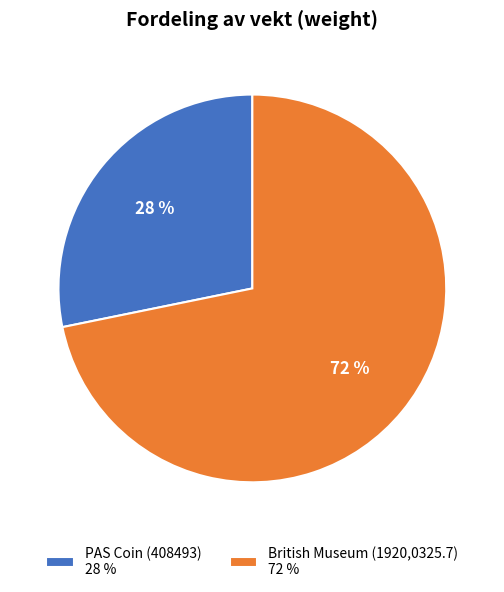

Between British Museum (1920,0325.7) and PAS Coin (408493), which is larger?

British Museum (1920,0325.7)